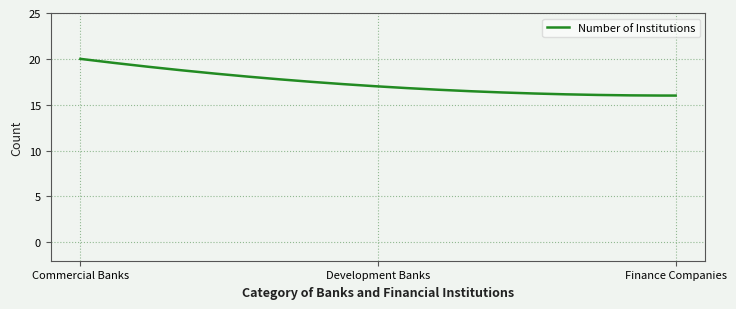

Does the chart display data point markers on the line(s)?

No